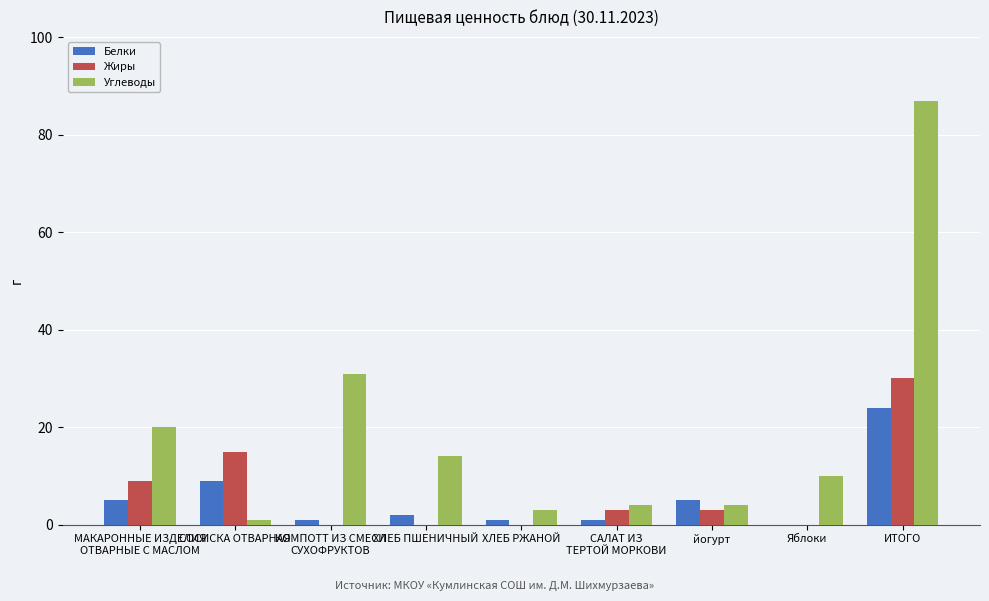

Is it true that Жиры equals 27 at СОСИСКА ОТВАРНАЯ?

False